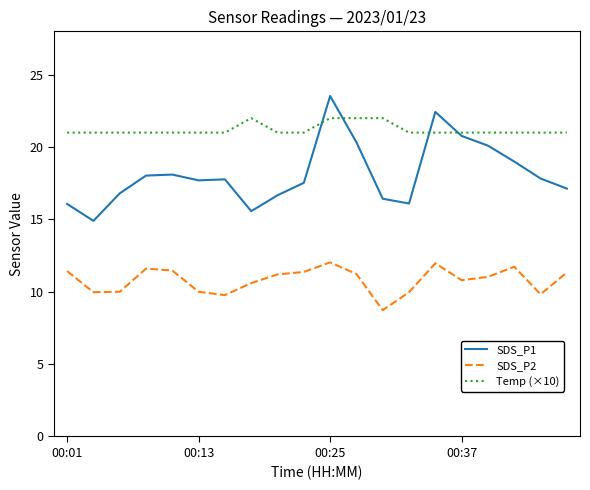

What are all the series names shown in the legend?

SDS_P1, SDS_P2, Temp (×10)